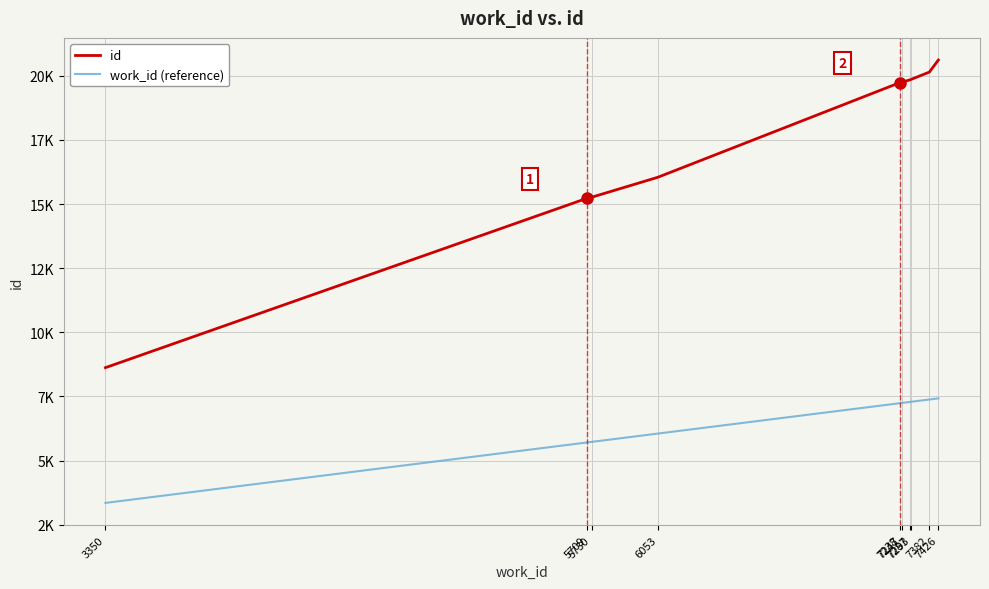

What is the average value of the work_id (reference) series?

6472